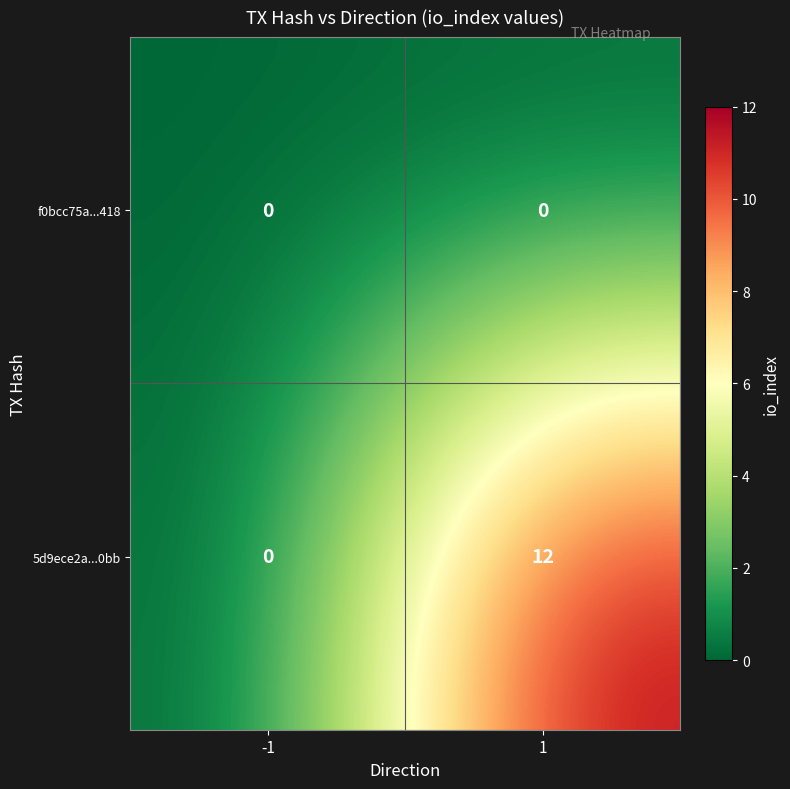

Reading right to left, transcribe all the data shown in this chart.

f0bcc75a...418: 1=0	-1=0
5d9ece2a...0bb: 1=12	-1=0